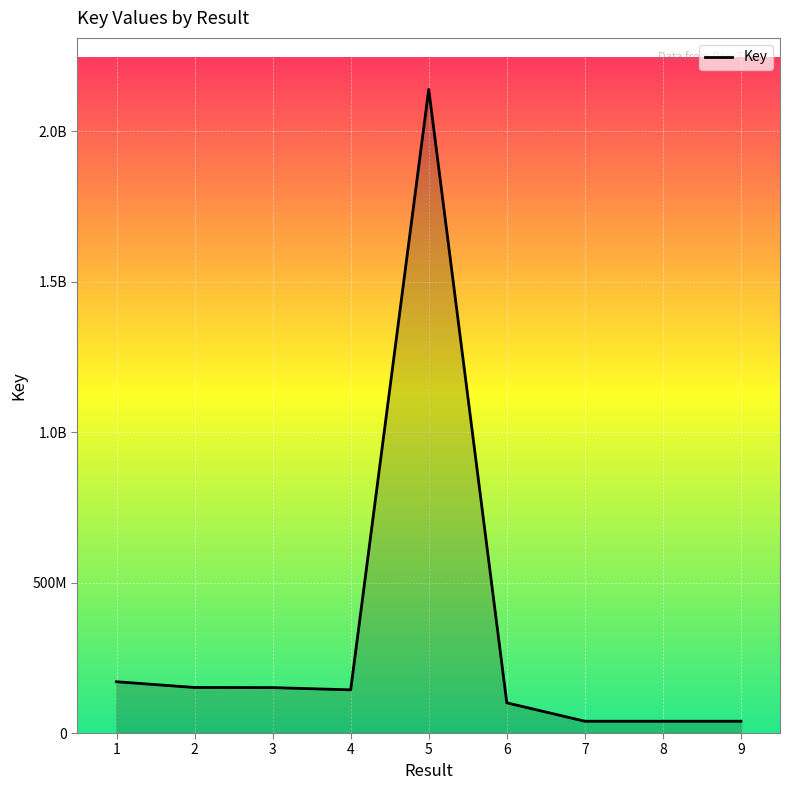

The chart shows a value of 26613247 at 9. True or false?

False